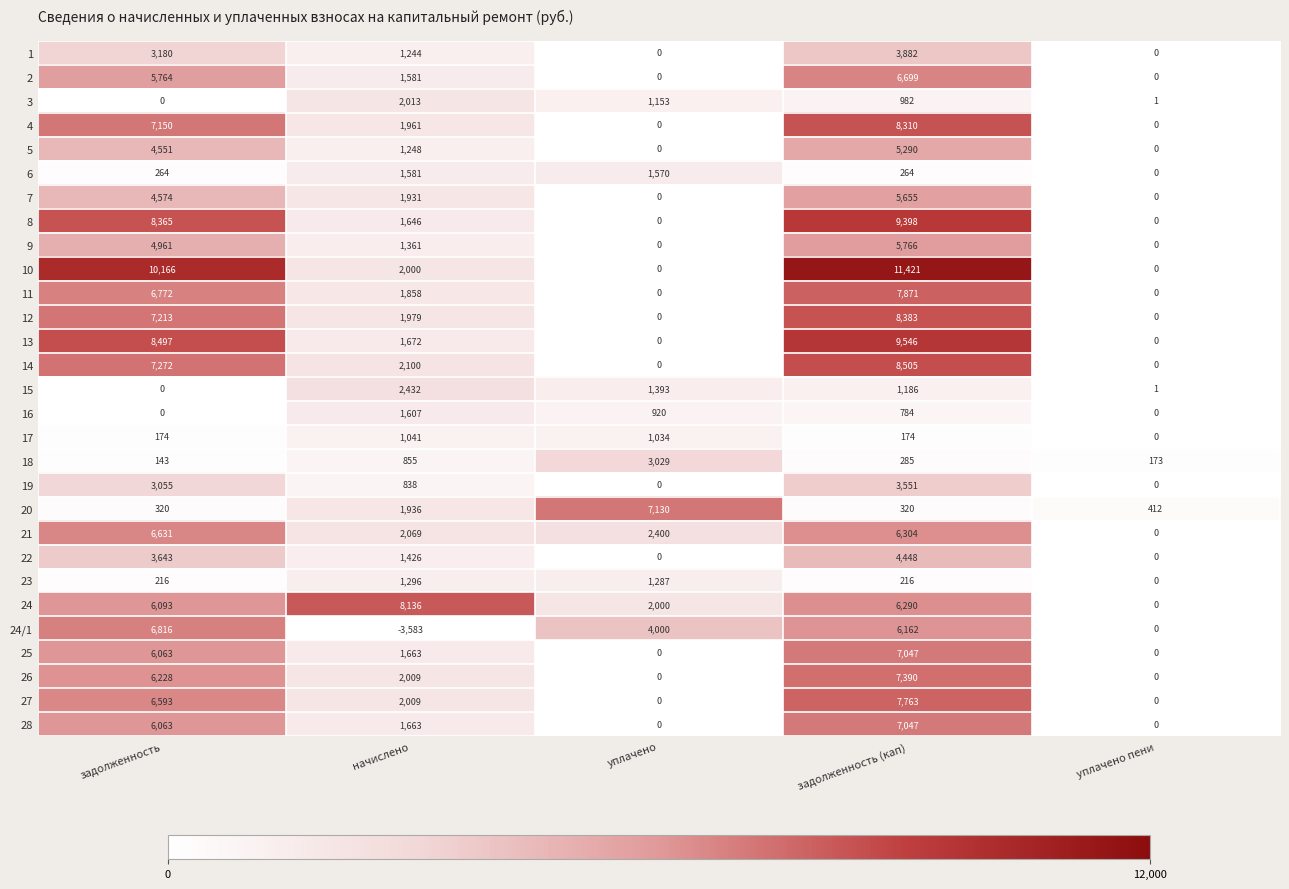

Which series changed the most between уплачено and уплачено пени?

20